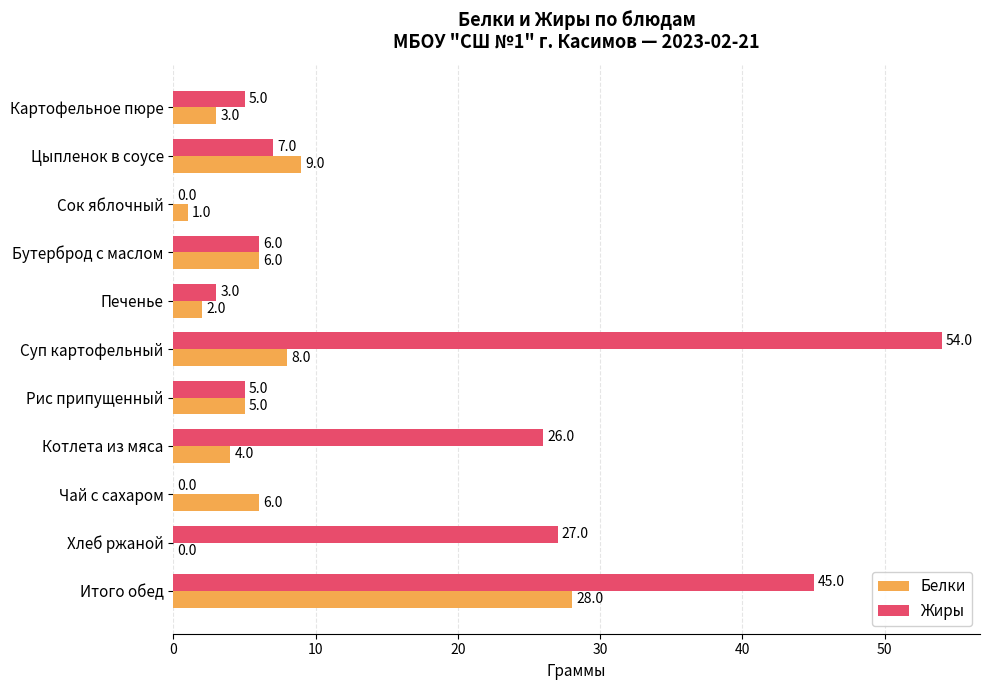

Which series has the widest spread of values?

Жиры